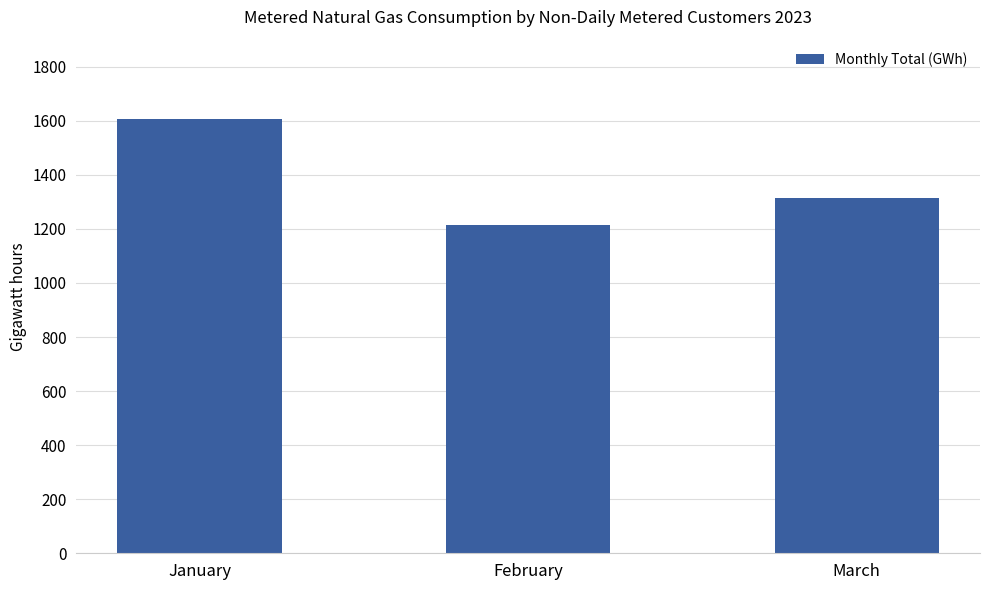

At which category does the chart reach its minimum across all series?

February